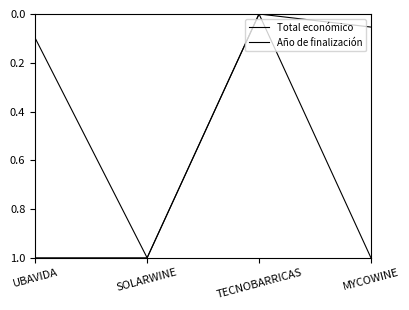

True or false: Año de finalización and Total económico cross at least once.

False